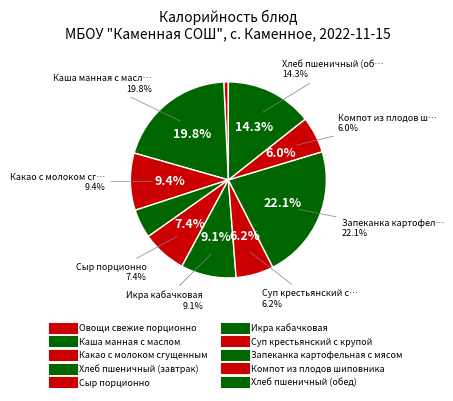

To the nearest percent, what is the difference between the largest and smallest slice percentages?

21%